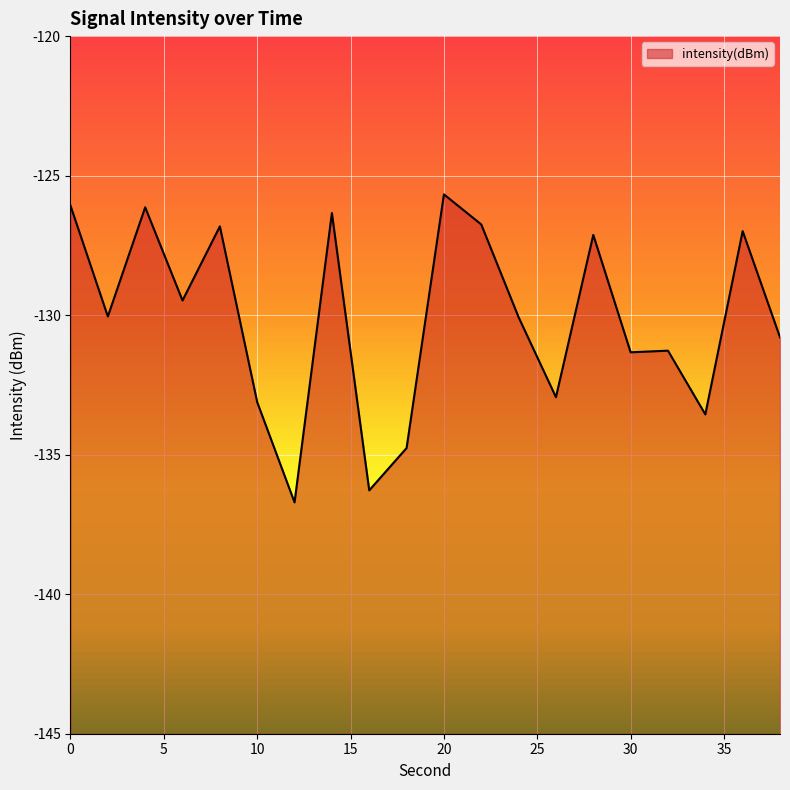

Rank the categories by value from lowest to highest.

12, 16, 18, 34, 10, 26, 30, 32, 38, 24, 2, 6, 28, 36, 8, 22, 14, 4, 0, 20